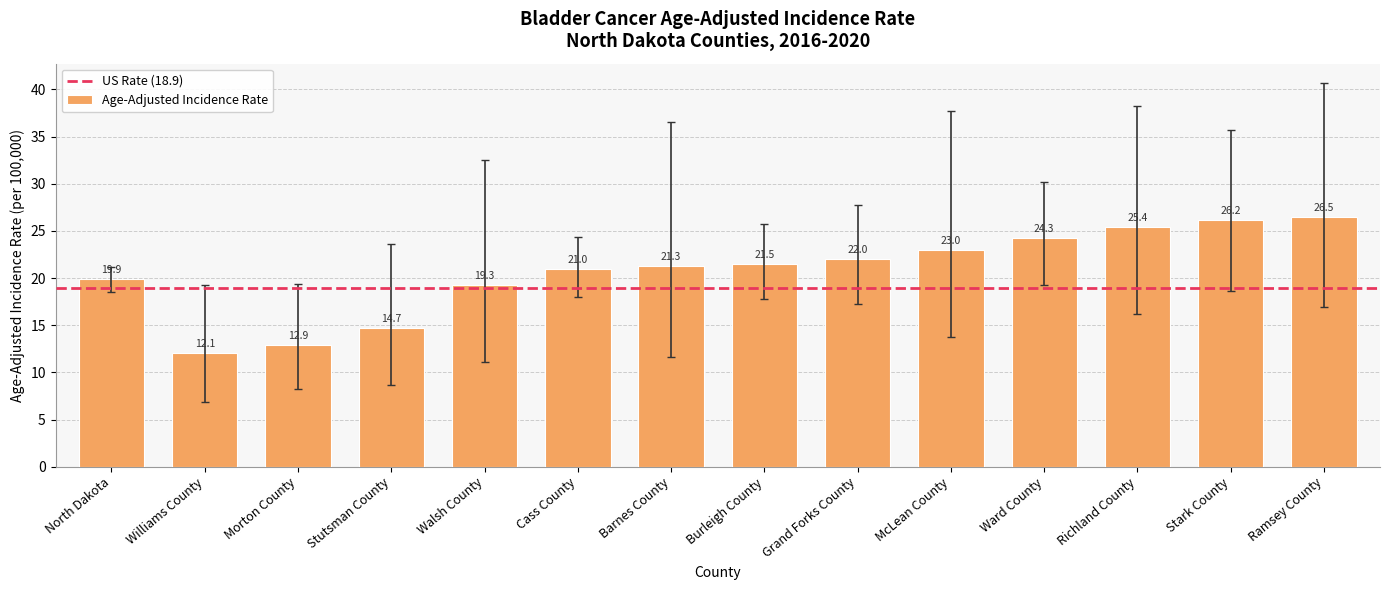

The value at Cass County is 36.0. True or false?

False